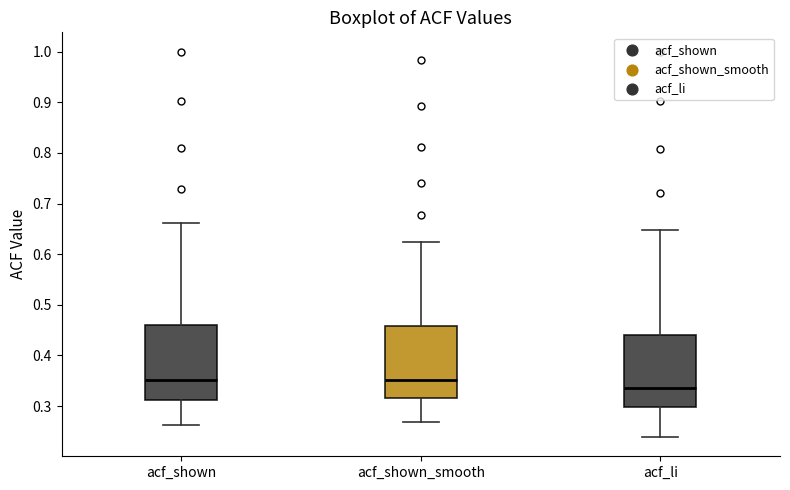

Reading left to right, transcribe this box plot: for each box, give where its median line is, the range the box spans, and where its two whiskers end, as read against the y-axis. The values are not printed on the chart, so give them approximately, as read against the axis.

acf_shown: median 0.35, box 0.31 to 0.46, whiskers 0.26 to 0.66
acf_shown_smooth: median 0.35, box 0.32 to 0.46, whiskers 0.27 to 0.63
acf_li: median 0.34, box 0.30 to 0.44, whiskers 0.24 to 0.65